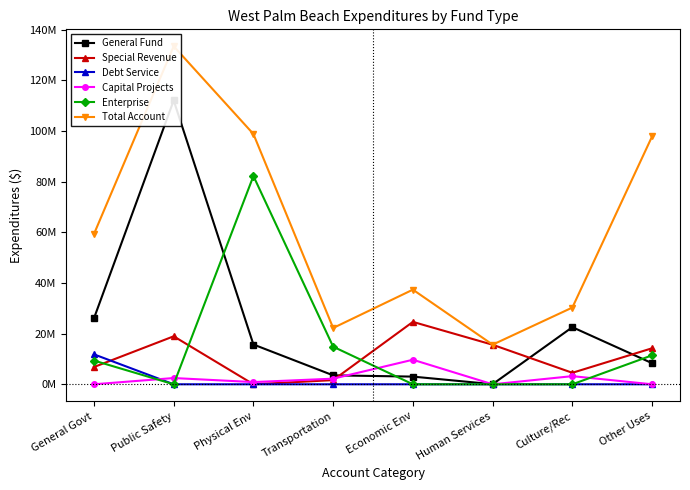

Is the value of Capital Projects at Economic Env greater than the value of General Fund at General Govt?

No